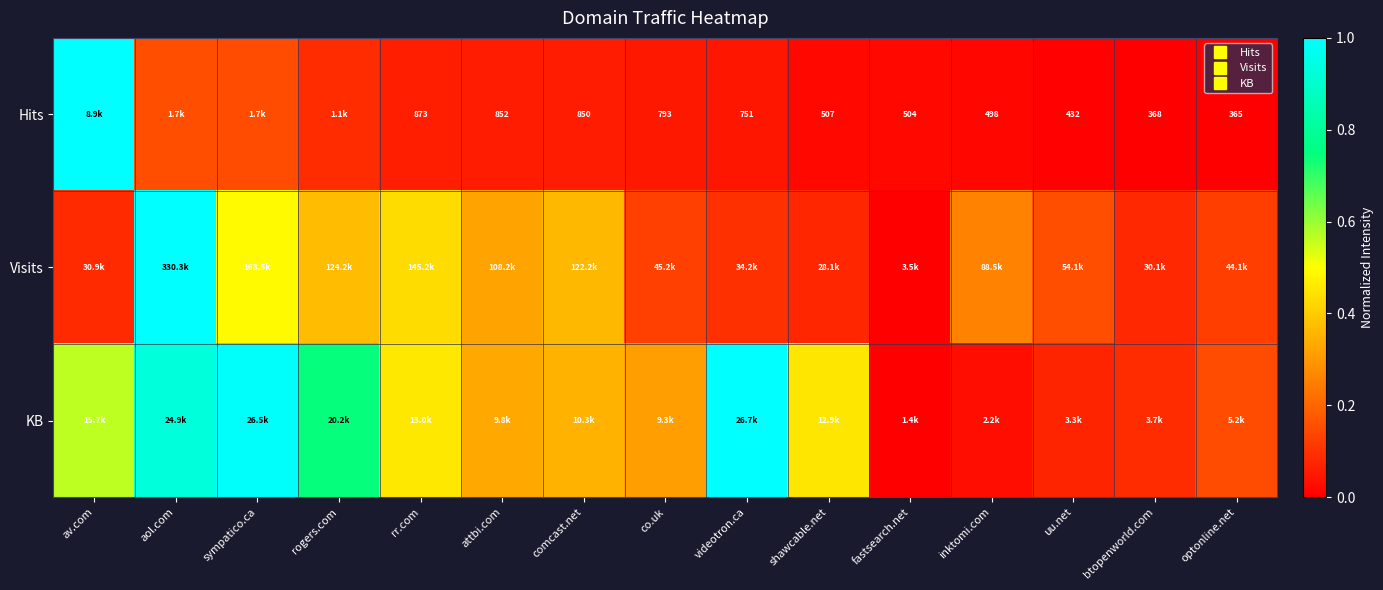

Count the number of categories in the chart.

15